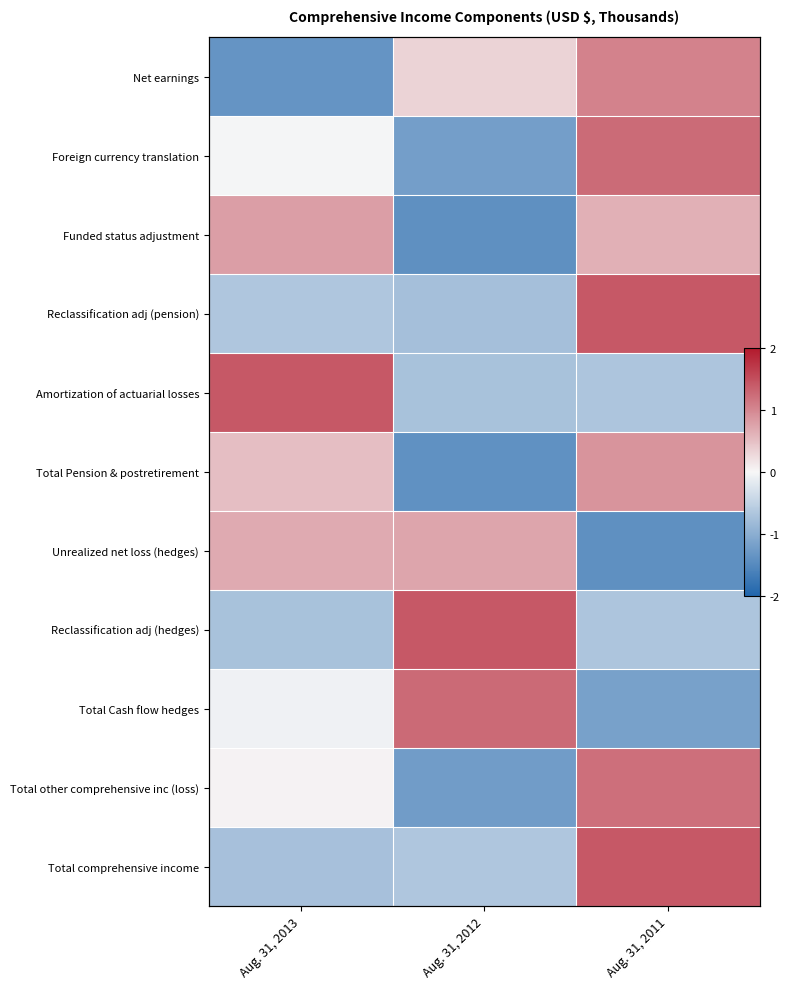

What is the difference between the maximum and second lowest values in the Funded status adjustment series?

0.2